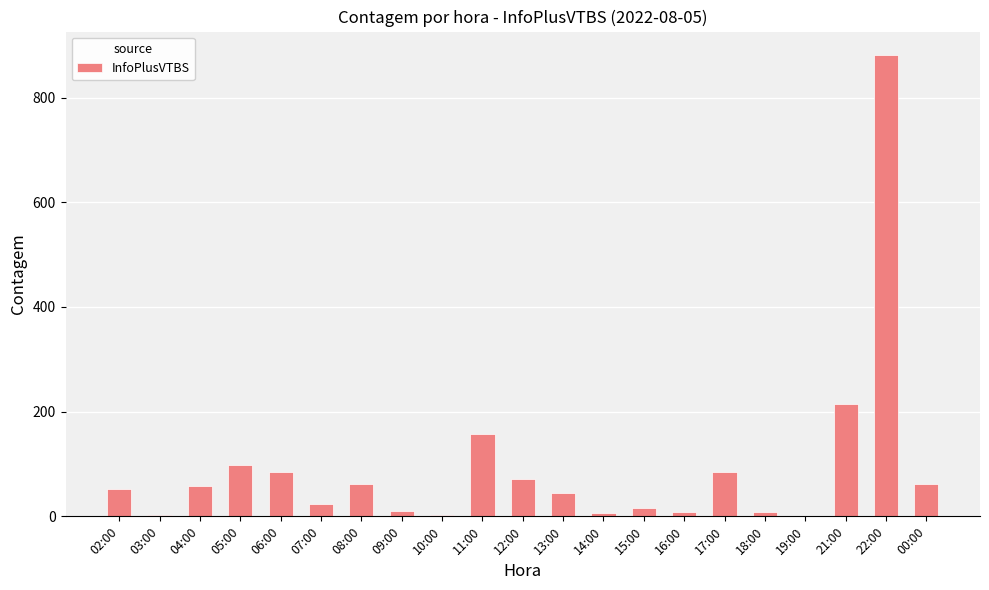

Is it true that the value at 13:00 is 44?

True